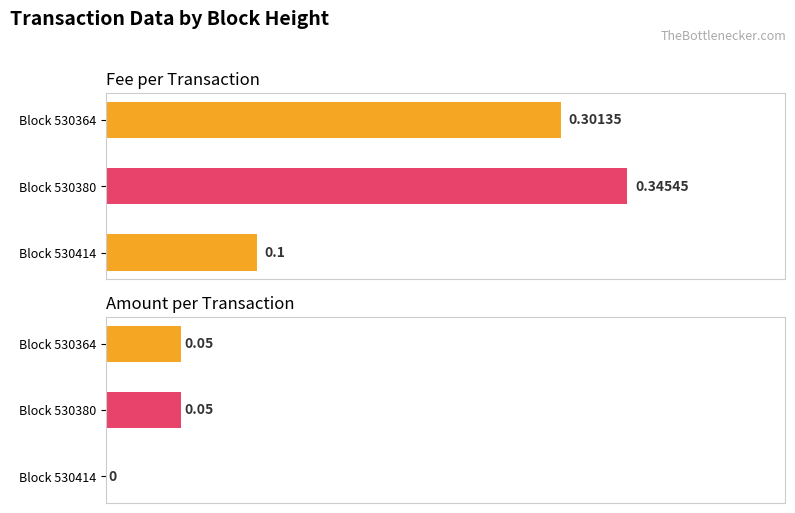

What is the sum of all Amount values?

0.1